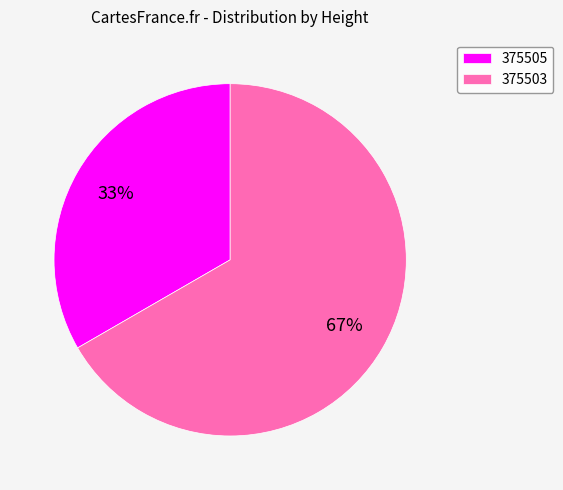

Rank the categories by value from highest to lowest.

375503, 375505